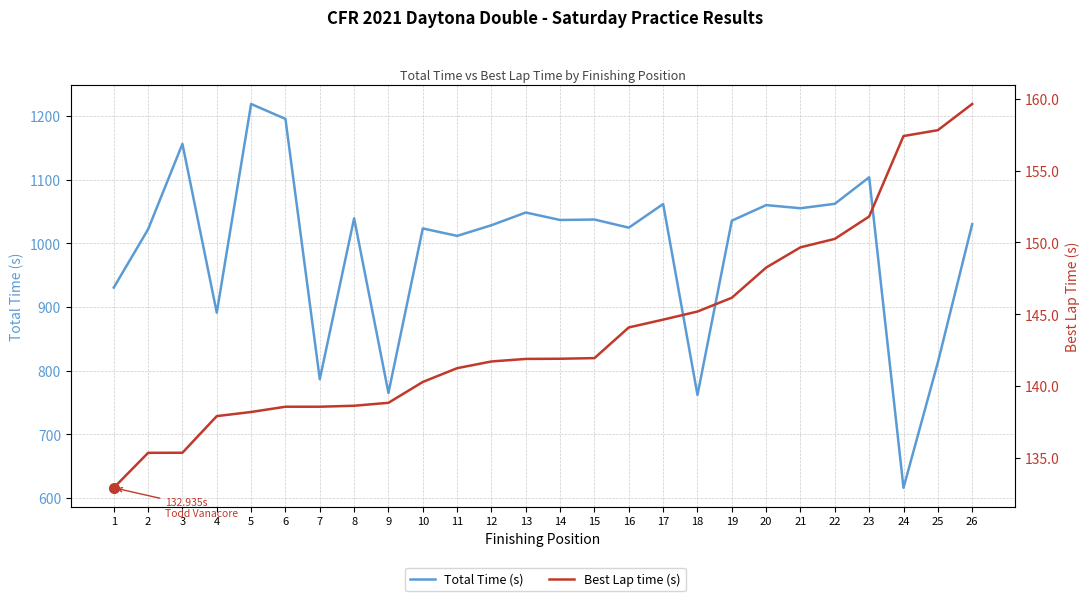

Reading left to right, transcribe all the data shown in this chart.

Total Time (s): 930.7	1022.3	1156.4	891.2	1219.1	1195.7	786.7	1039.5	765.2	1023.6	1011.9	1028.6	1048.6	1036.9	1037.6	1024.8	1062.0	762.0	1035.8	1060.2	1055.3	1062.3	1104.0	616.2	813.1	1030.1
Best Lap time (s): 132.9	135.4	135.4	137.9	138.2	138.6	138.6	138.6	138.8	140.3	141.3	141.7	141.9	141.9	142.0	144.1	144.6	145.2	146.2	148.2	149.7	150.2	151.8	157.4	157.8	159.6